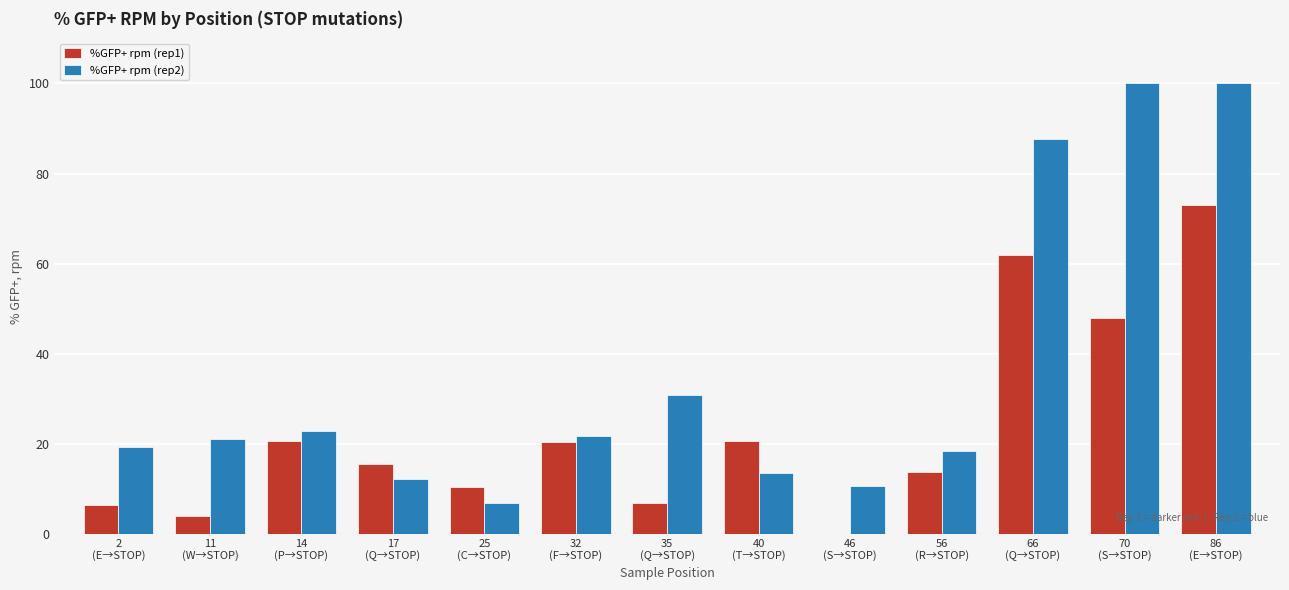

Count the number of categories in the chart.

13